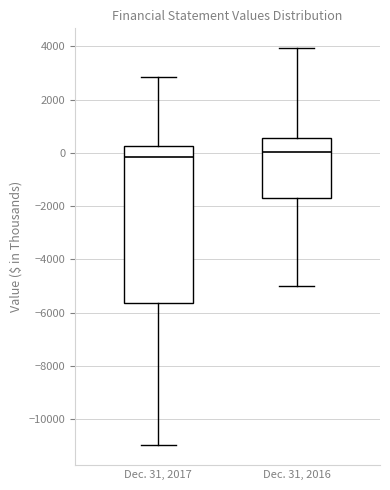

Reading left to right, read every box against the y-axis: the position of its median line, the range the box covers, and the ends of its whiskers. The values are not printed on the chart, so give them approximately, as read against the axis.

Dec. 31, 2017: median -200, box -5600 to 200, whiskers -11000 to 2800
Dec. 31, 2016: median 0, box -1600 to 600, whiskers -5000 to 4000